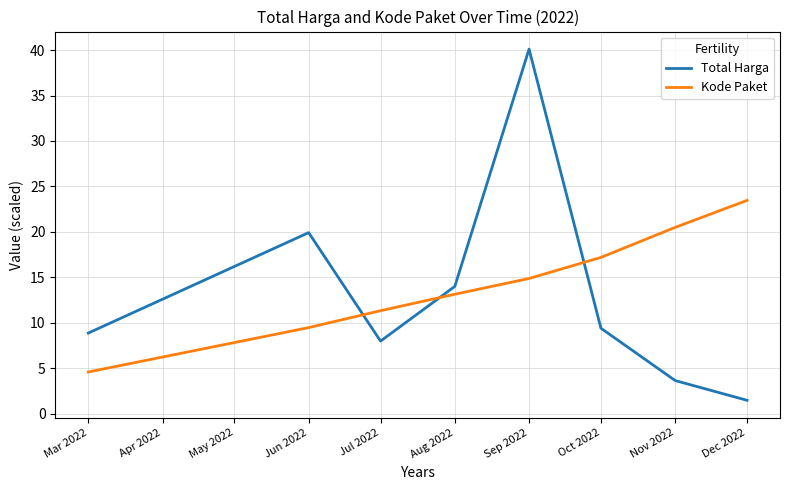

Between which two adjacent categories do Total Harga and Kode Paket first intersect?

Jun 2022 and Jul 2022